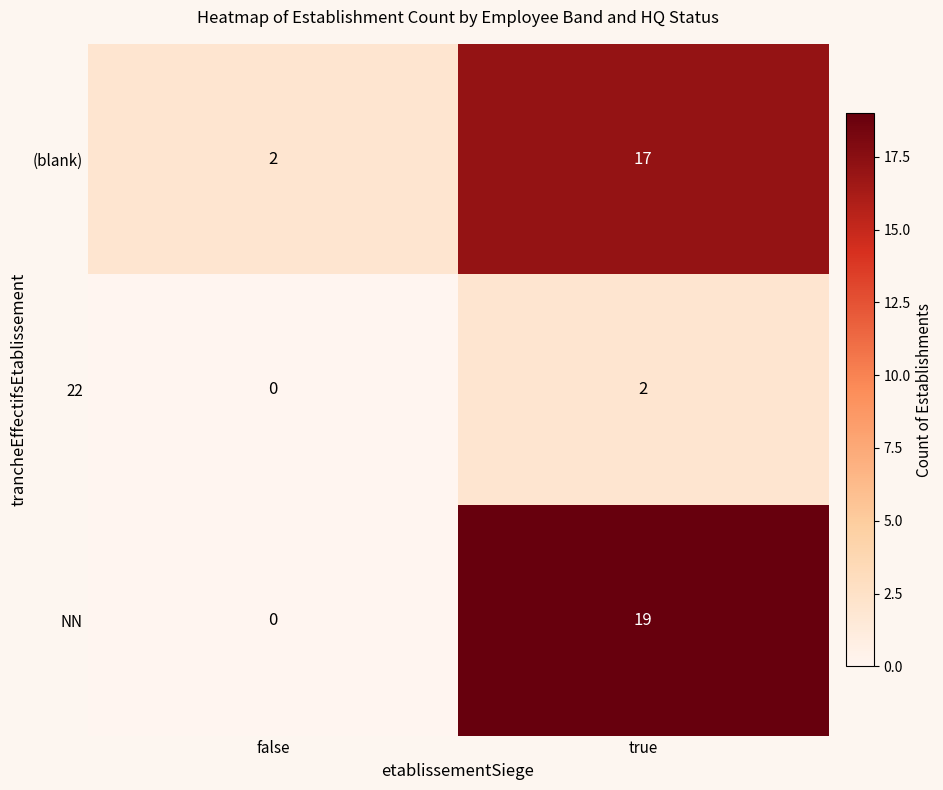

What is the sum of all (blank) values?

19